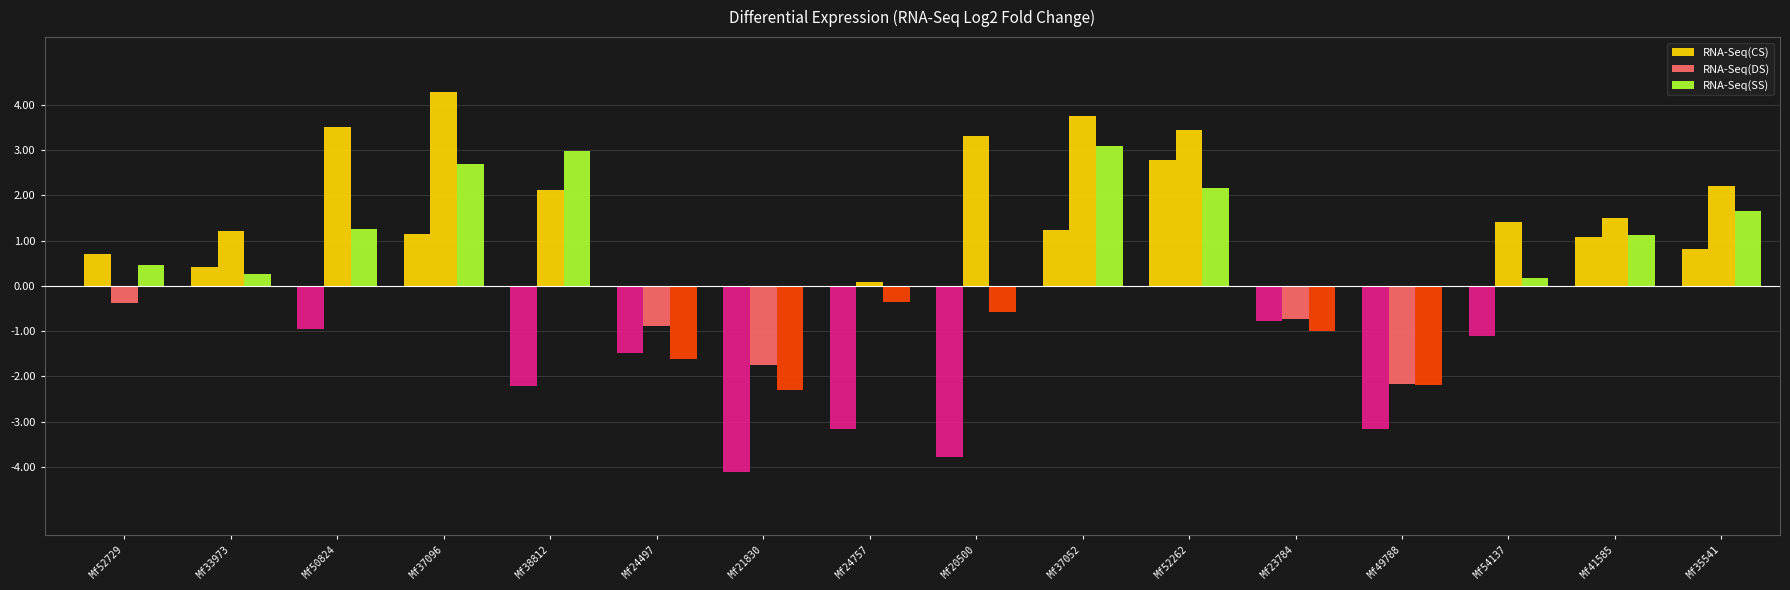

Are the bars grouped side by side (vs. stacked)?

Yes